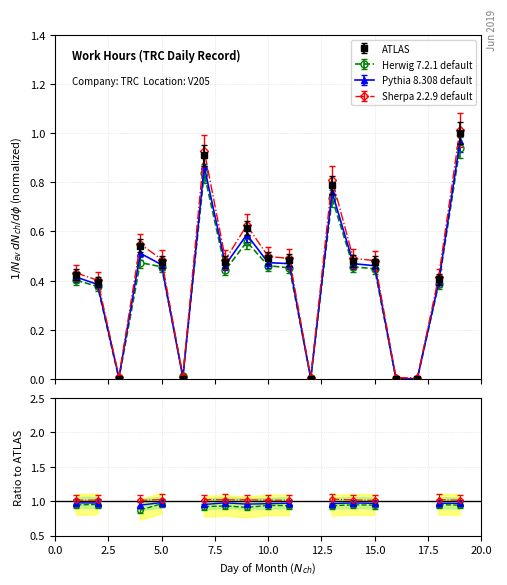

What is the value of the Herwig 7.2.1 default point at the 13th from the left?

0.7